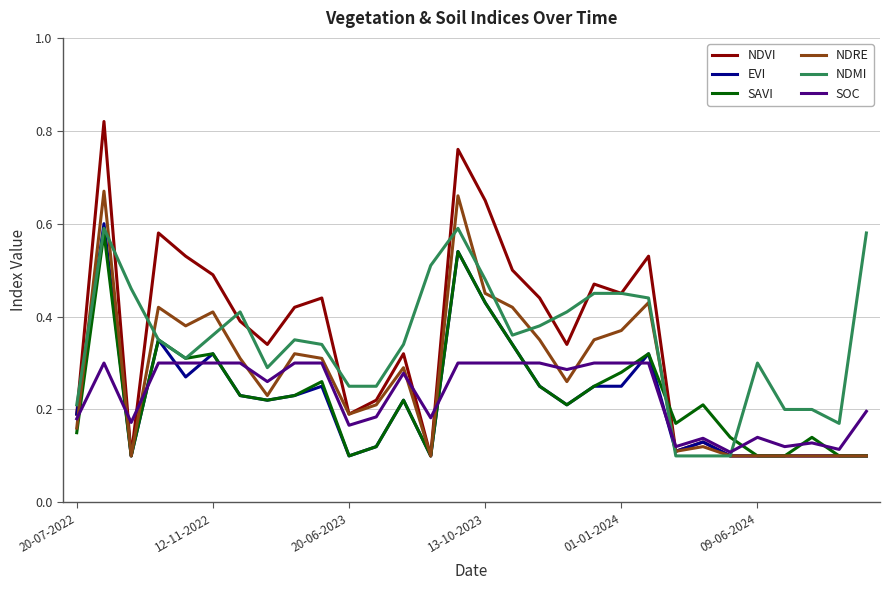

Which series has the widest spread of values?

NDVI